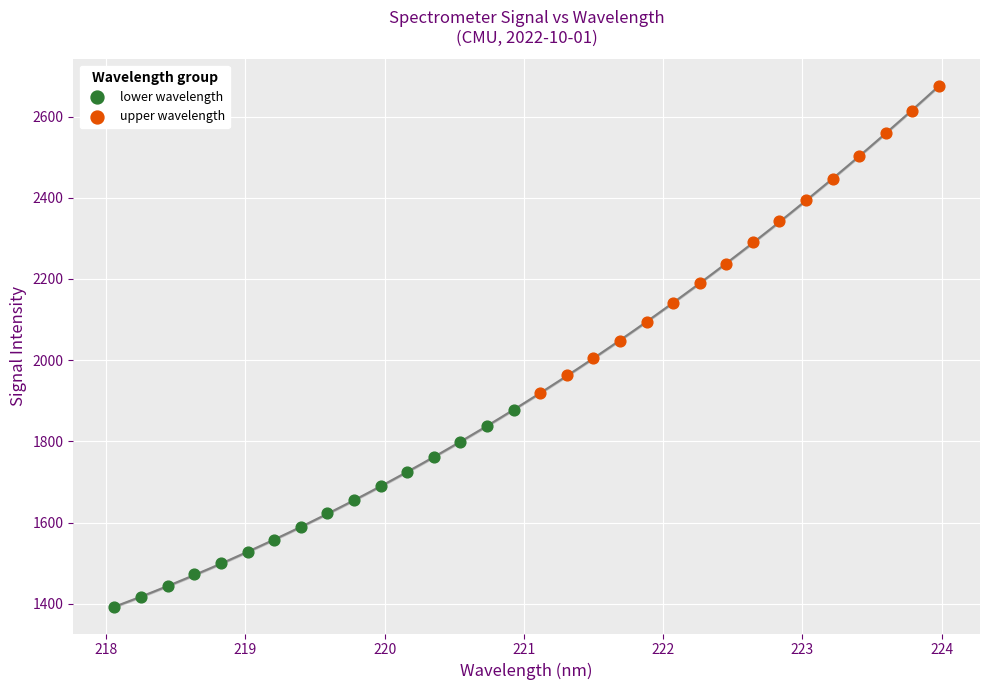

Which series contains the highest Y value?

upper wavelength